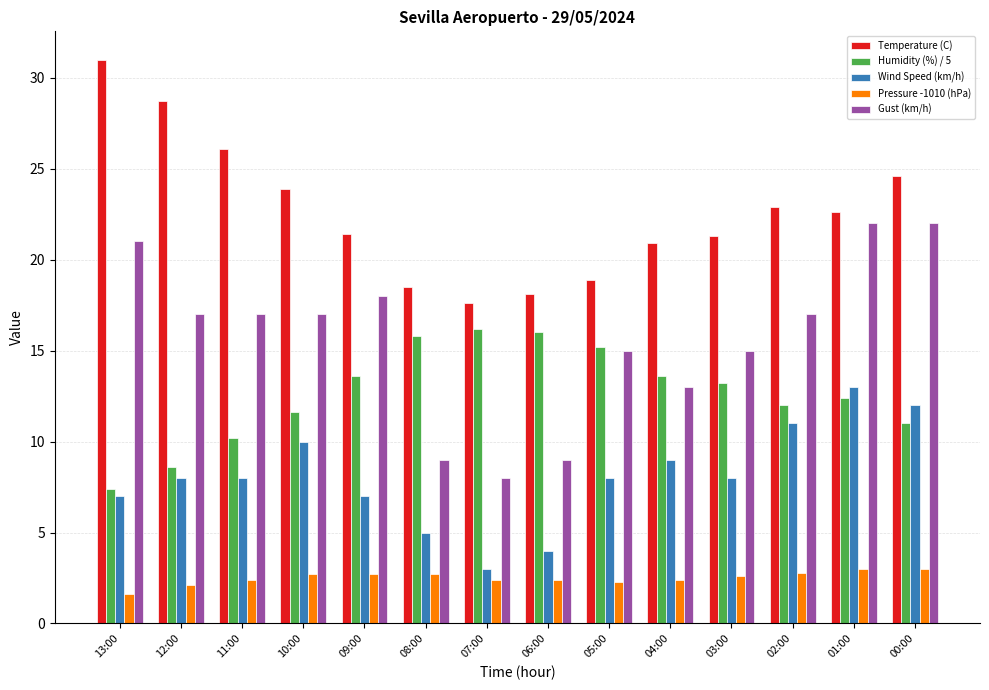

What is the total value across all series at 10:00?

65.2